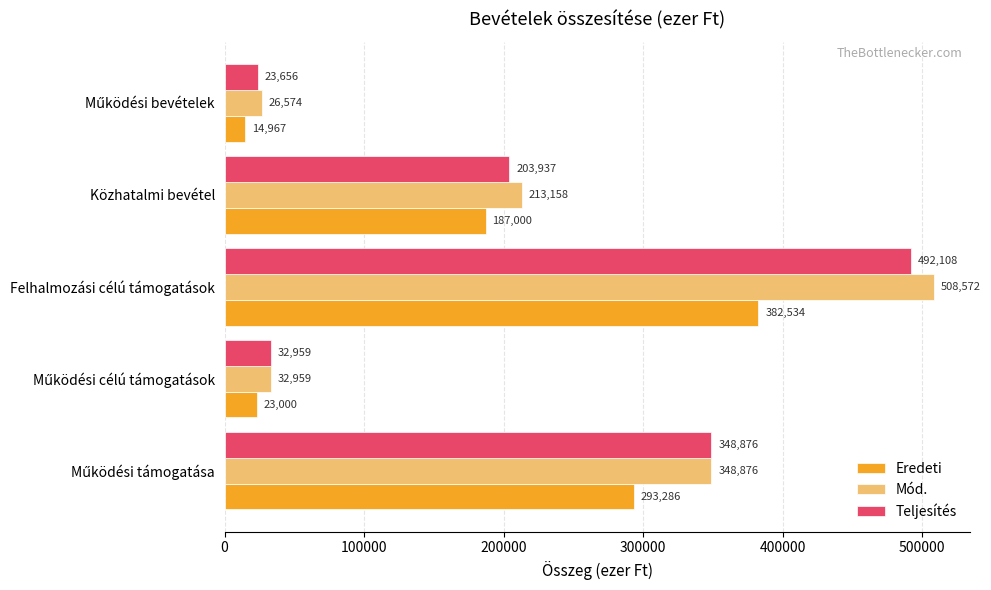

Rank the series by their maximum value, from highest to lowest.

Mód., Teljesítés, Eredeti